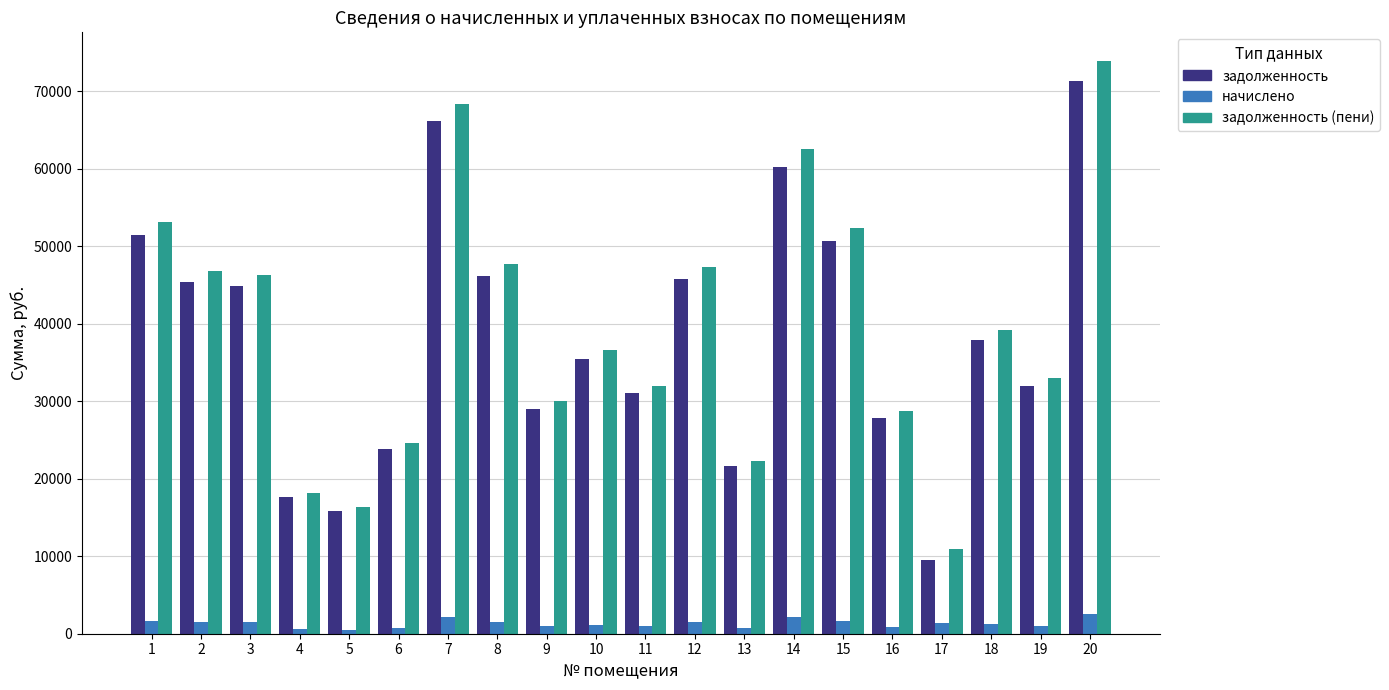

At which label does задолженность first exceed 37929?

1